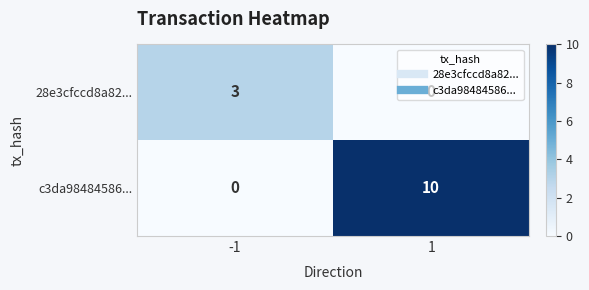

What is the sum of all c3da98484586... values?

10